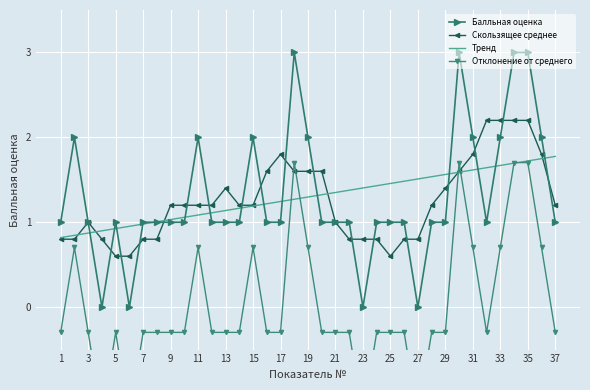

How many times do Скользящее среднее and Тренд cross each other?

6